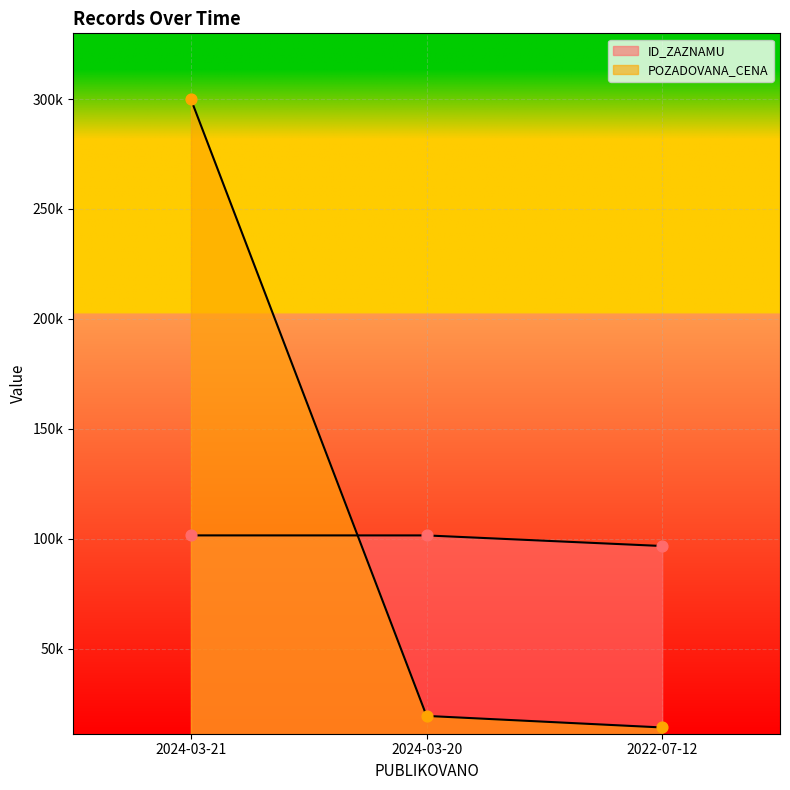

At how many categories does at least one series exceed 180855?

1